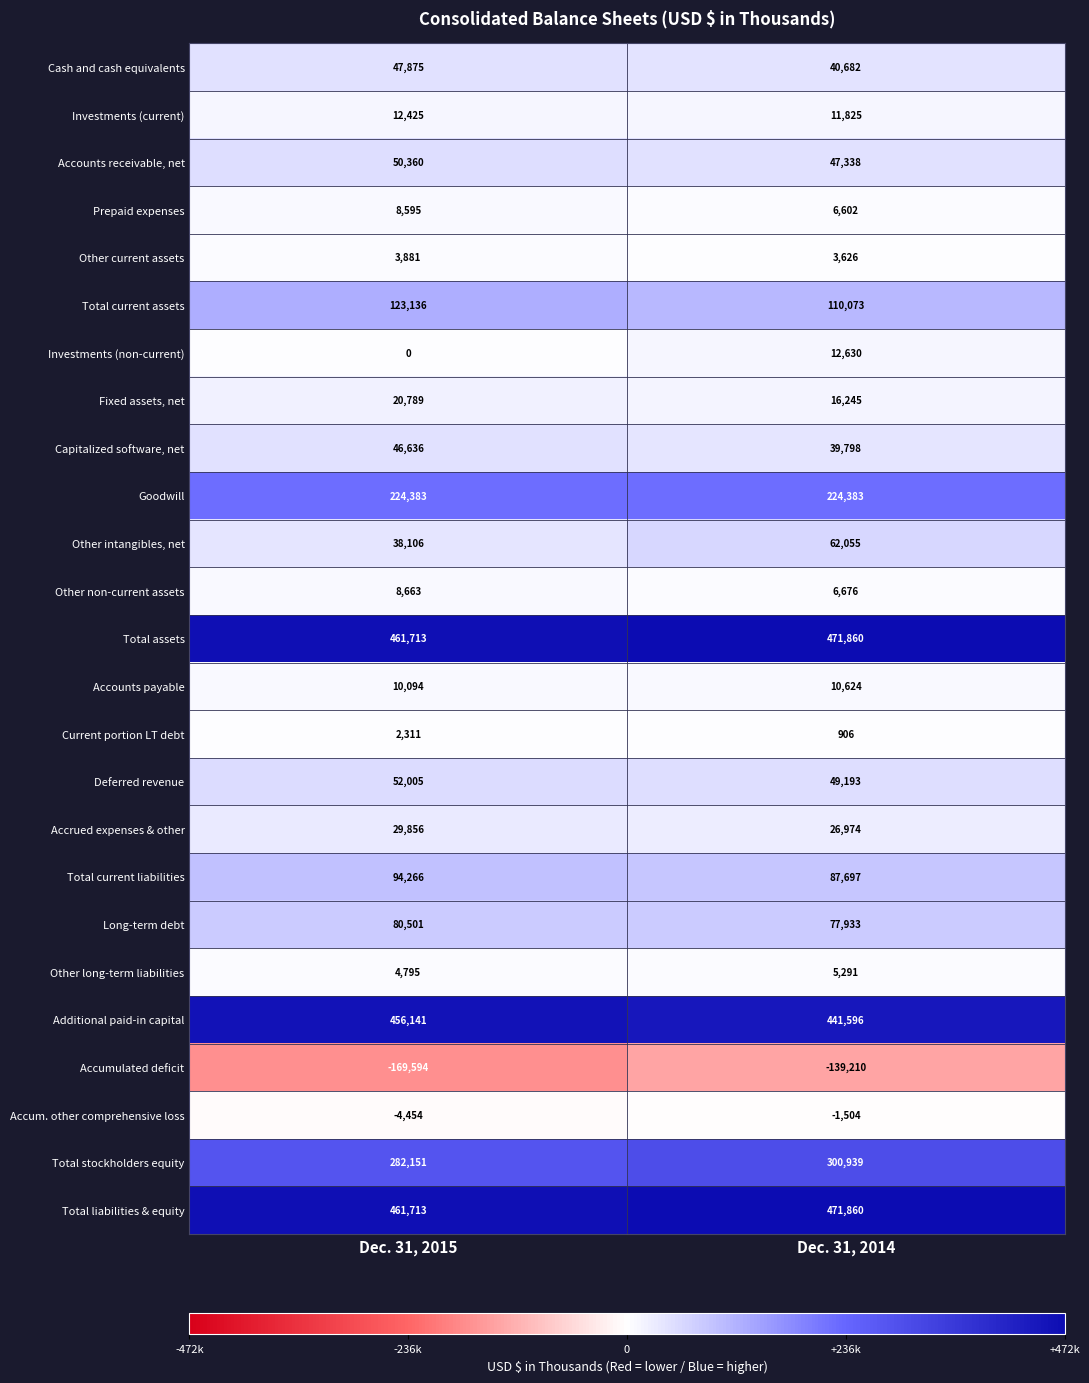

What is the total value across all series at Dec. 31, 2014?

2386092